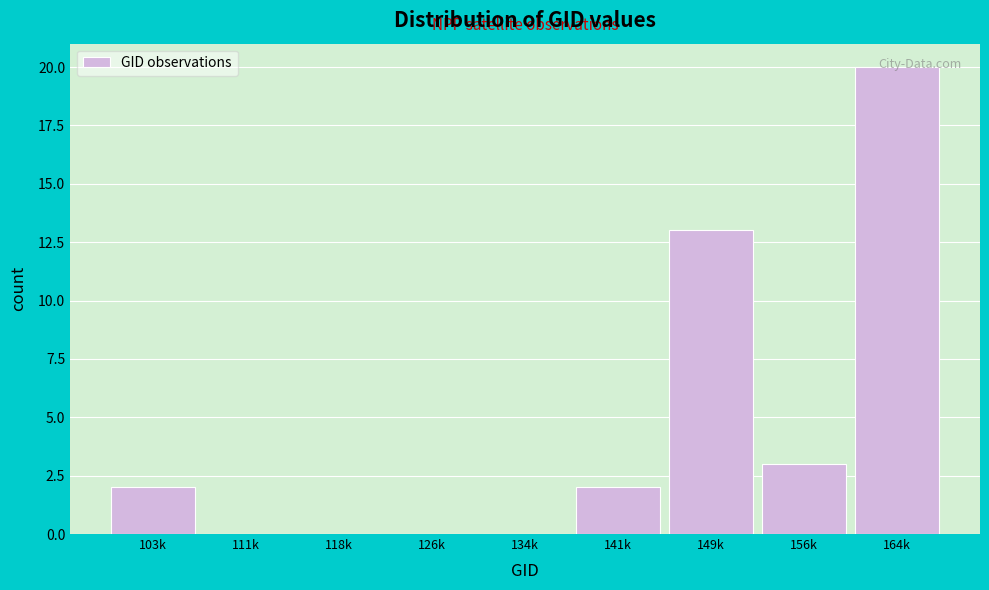

What is the sum of the values at 149k and 103k?

15